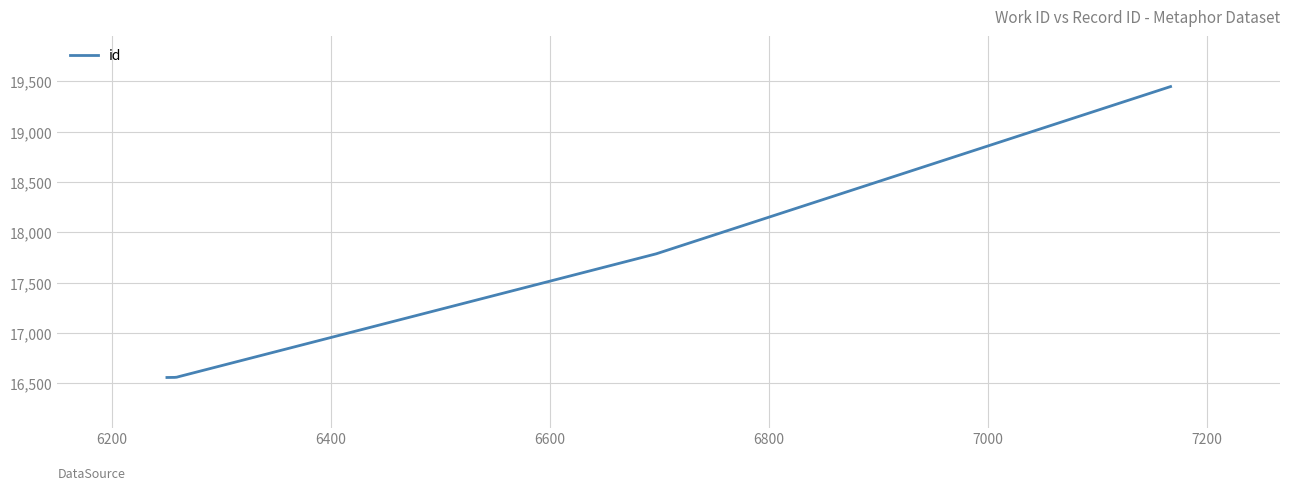

What is the average value?

17149